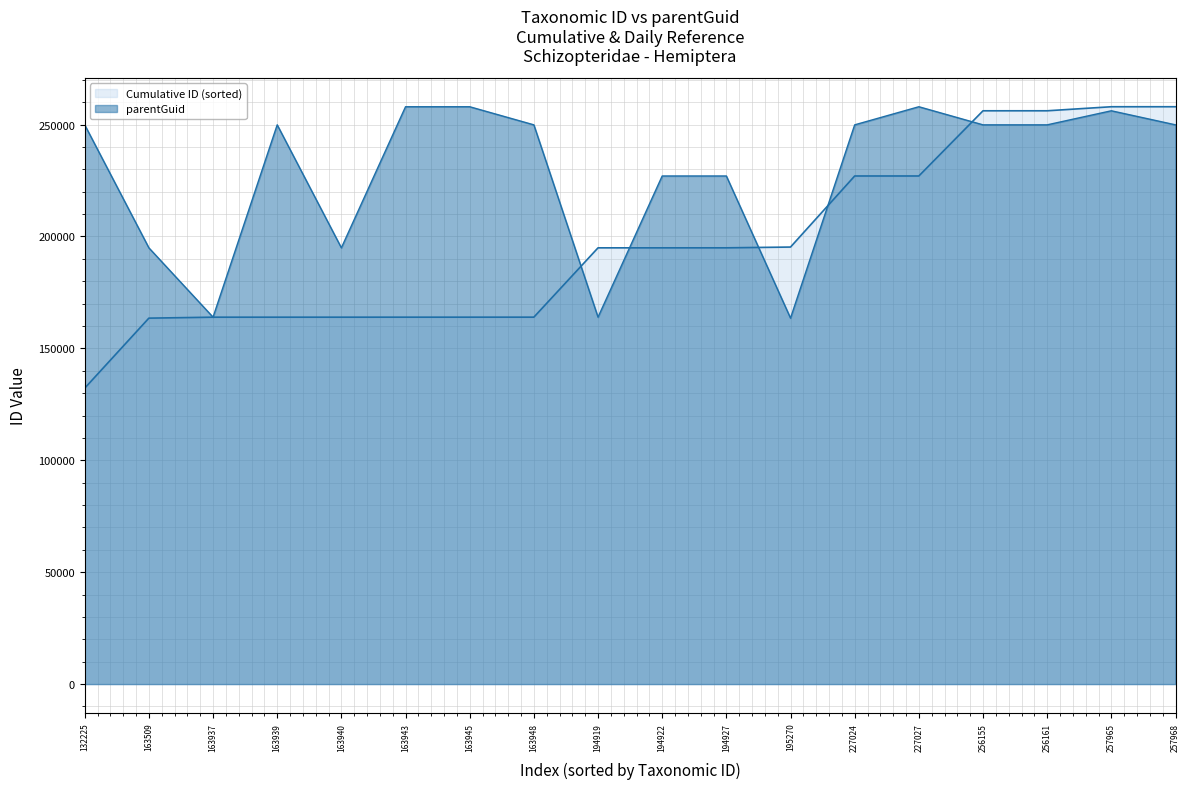

Between 163937 and 194922, which is larger?

194922